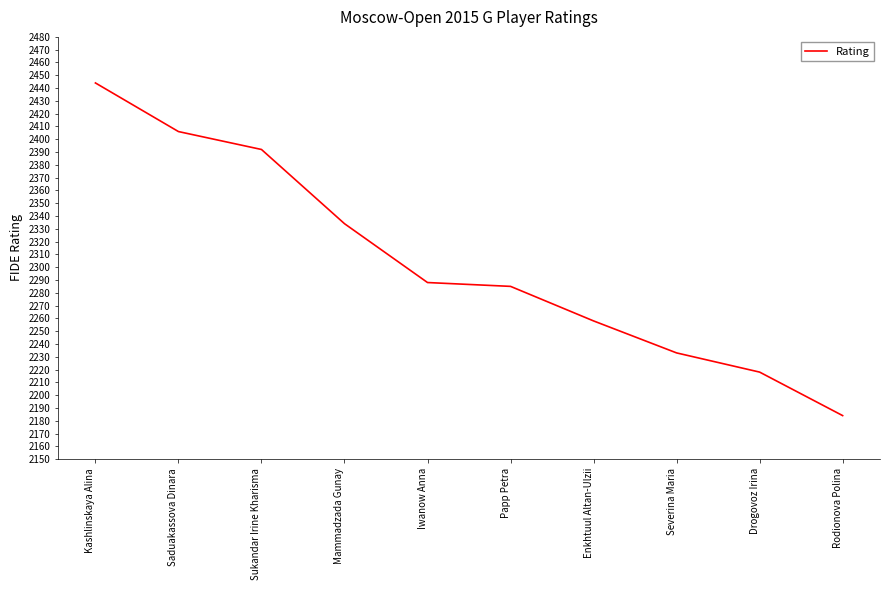

Where is the data nearest to the value 2314?

Mammadzada Gunay